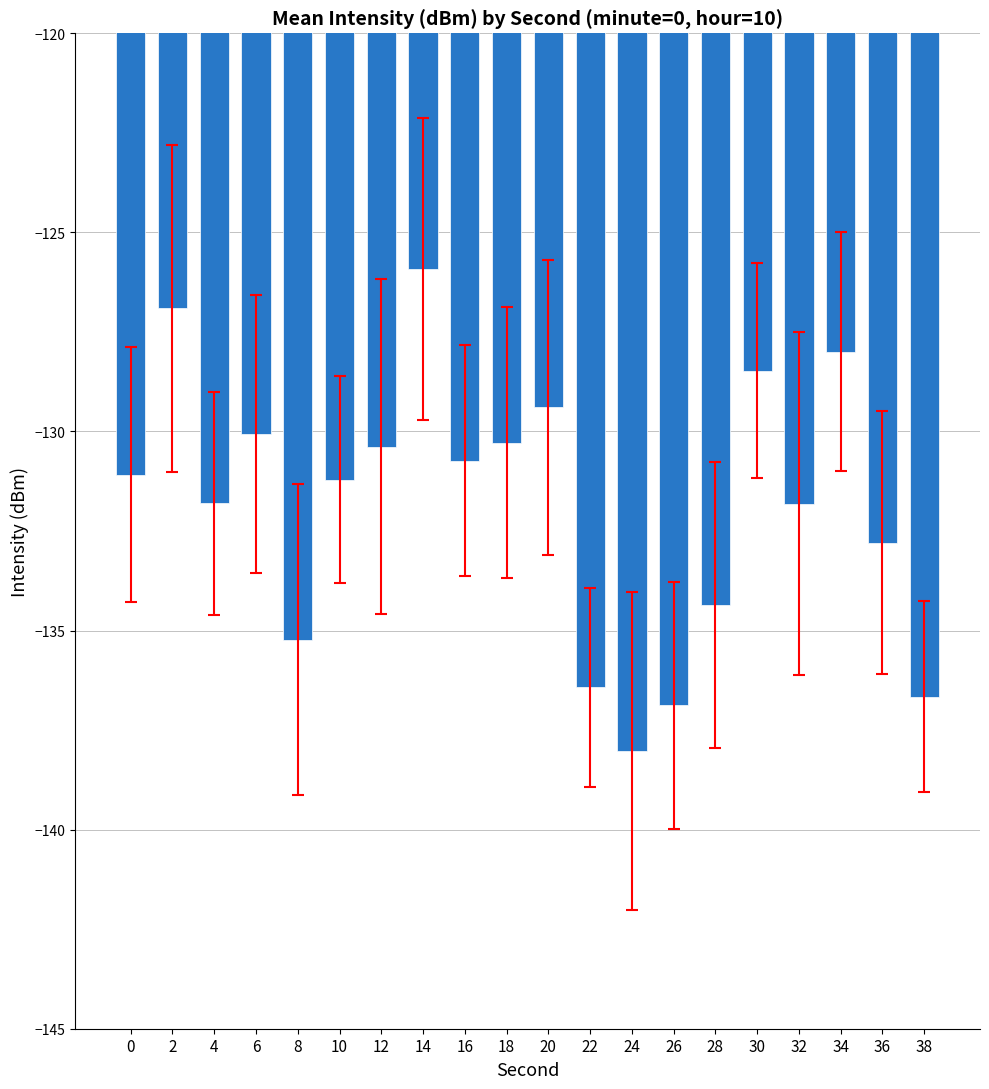

Which label corresponds to the smallest value in the chart?

24